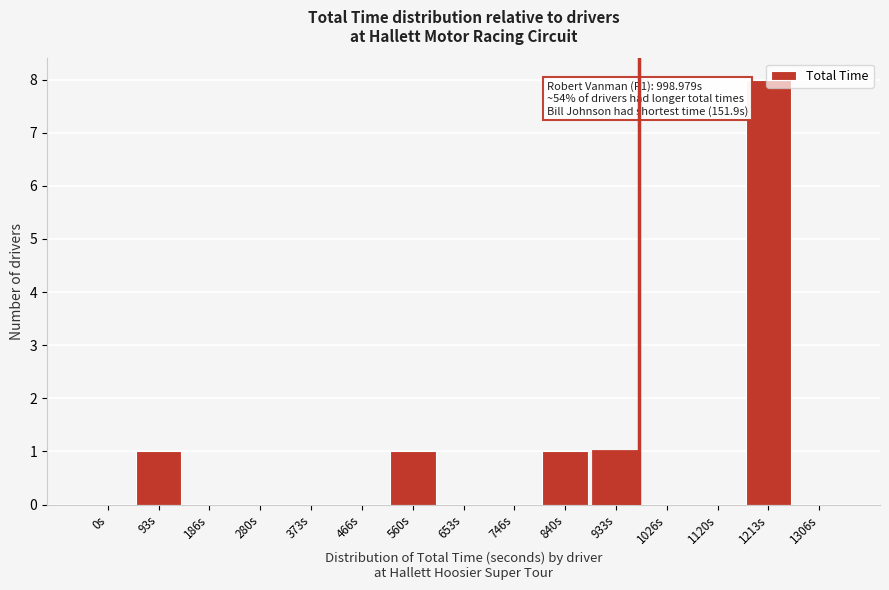

The chart shows a value of -3 at 186s. True or false?

False